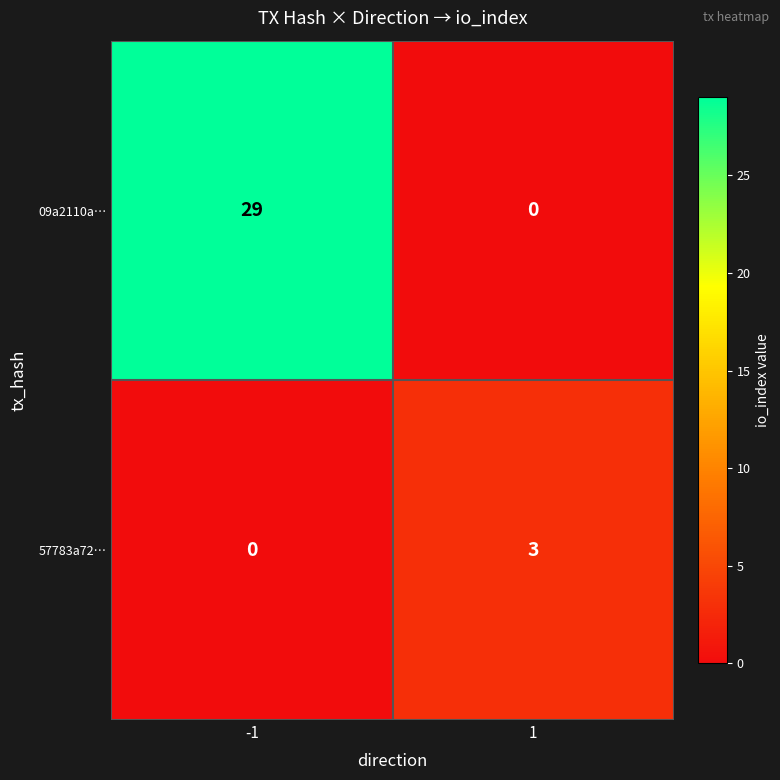

How many categories are shown in the chart?

2